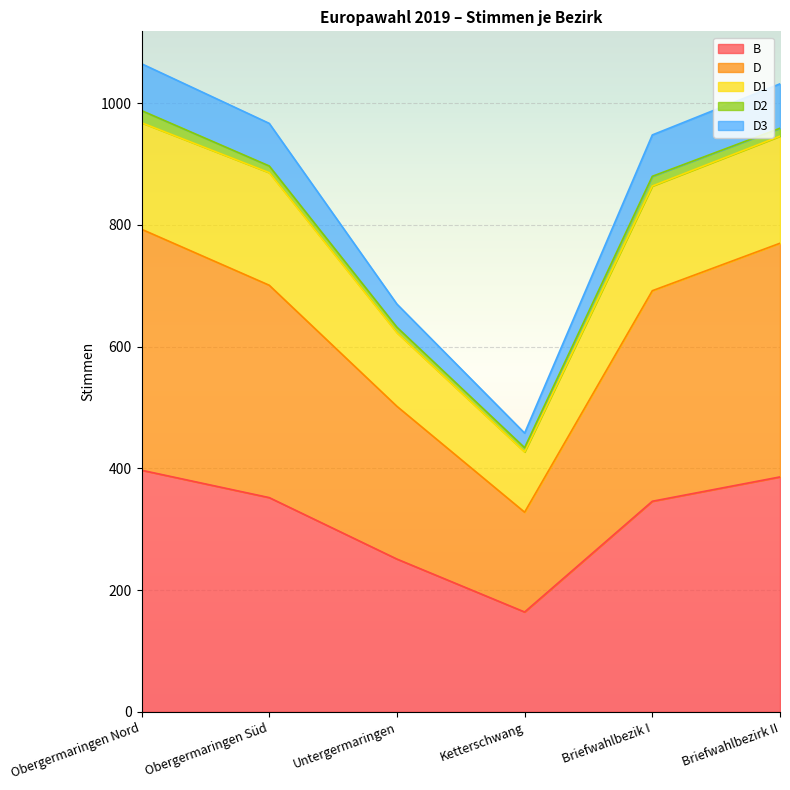

True or false: D and D3 cross at least once.

False